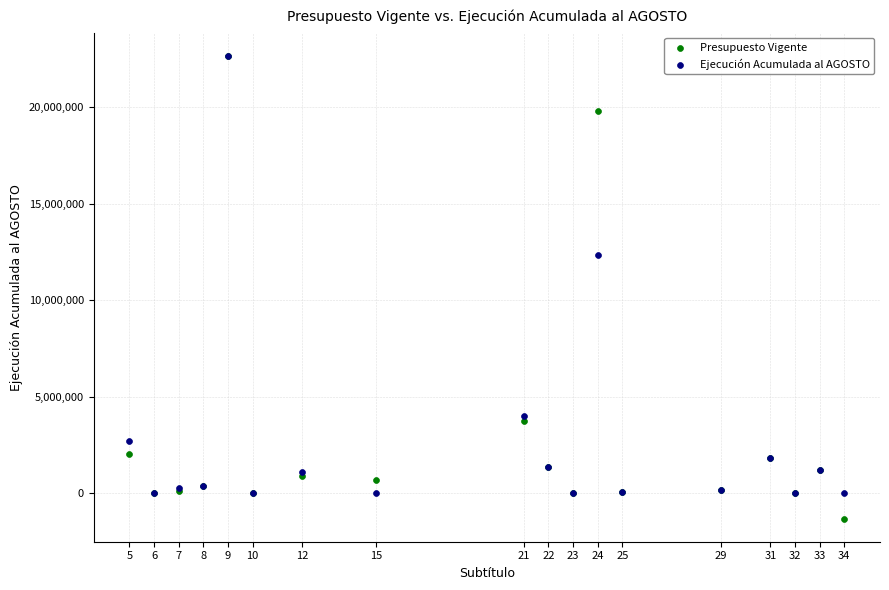

In the Presupuesto Vigente series, what Y value is closest to 10666682?

3729159